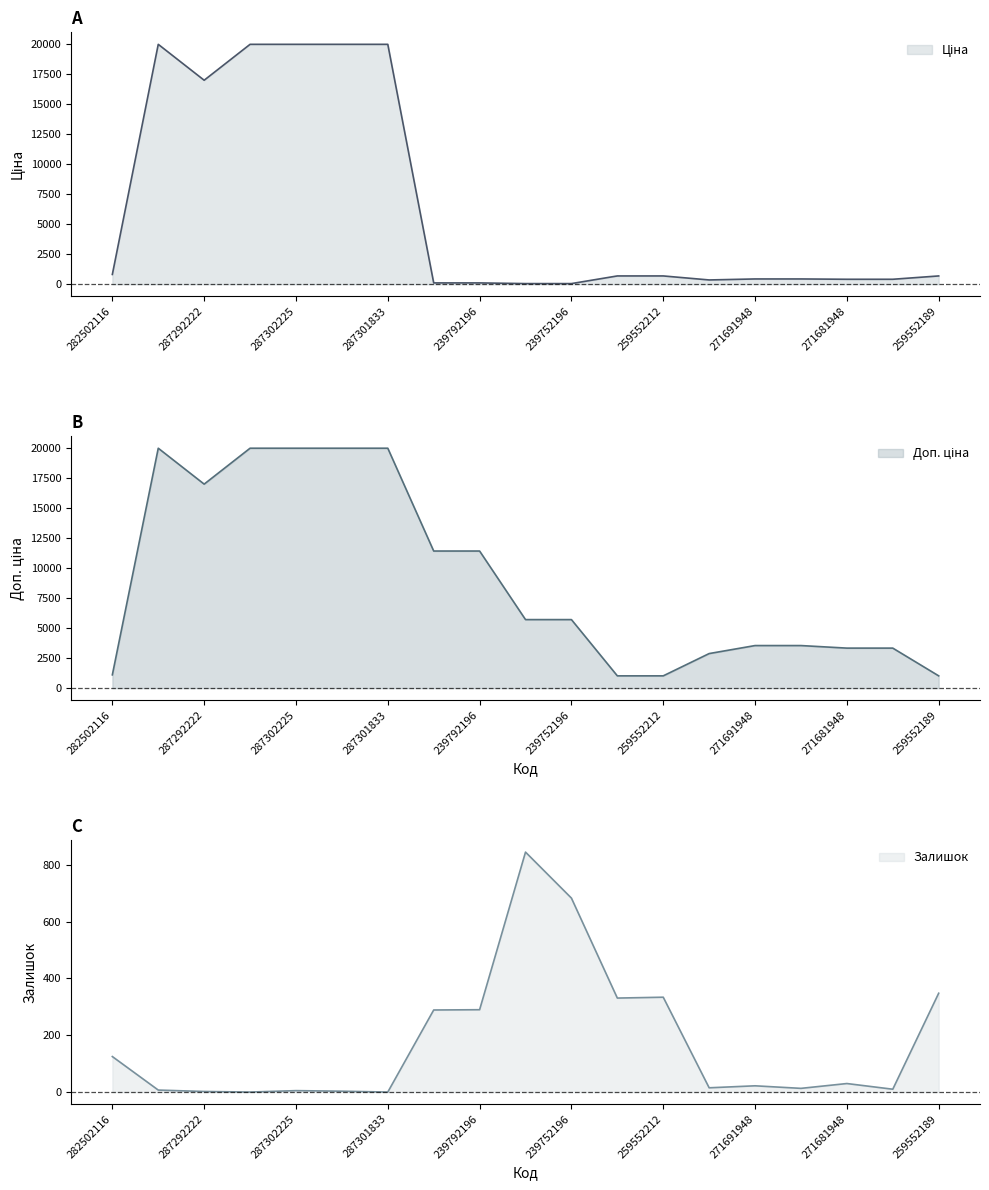

True or false: Залишок has a value of 290 at 239792196.

True